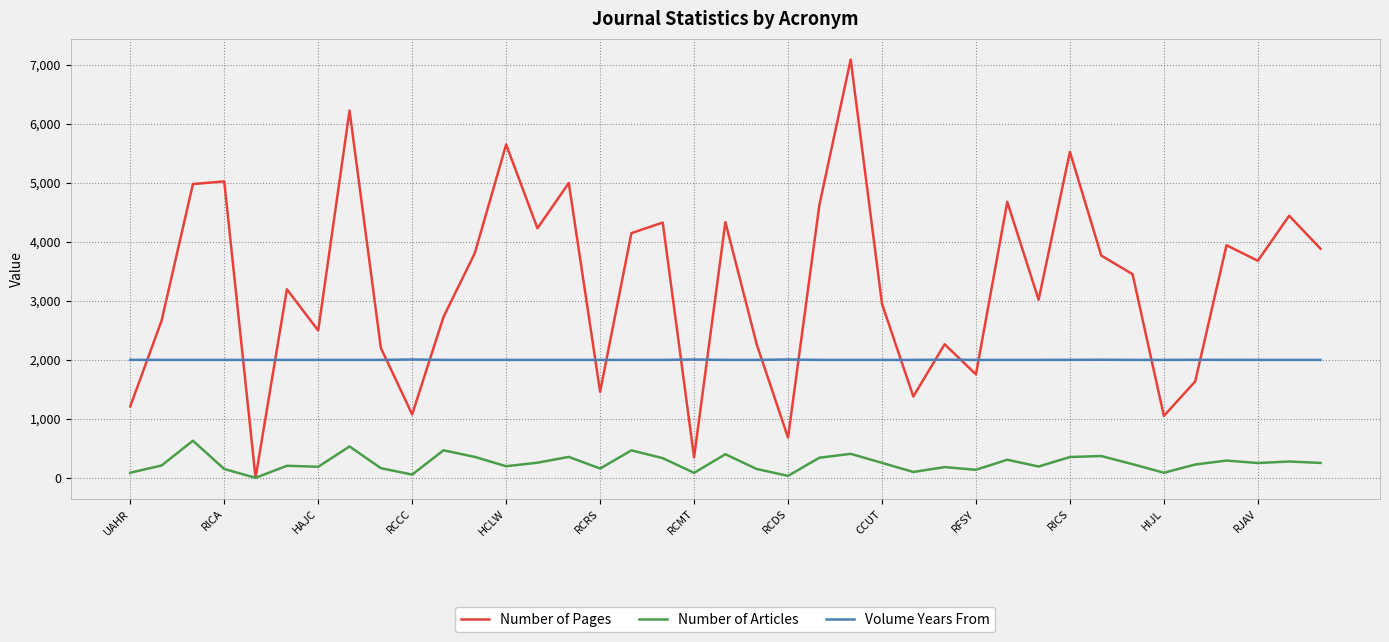

Rank the series by their average value, from lowest to highest.

Number of Articles, Volume Years From, Number of Pages